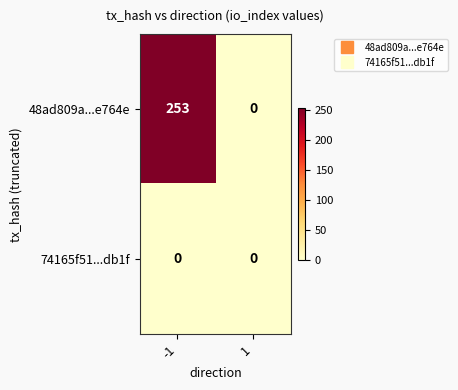

Reading left to right, what are all the values shown in this chart?

48ad809a...e764e: -1=253	1=0
74165f51...db1f: -1=0	1=0